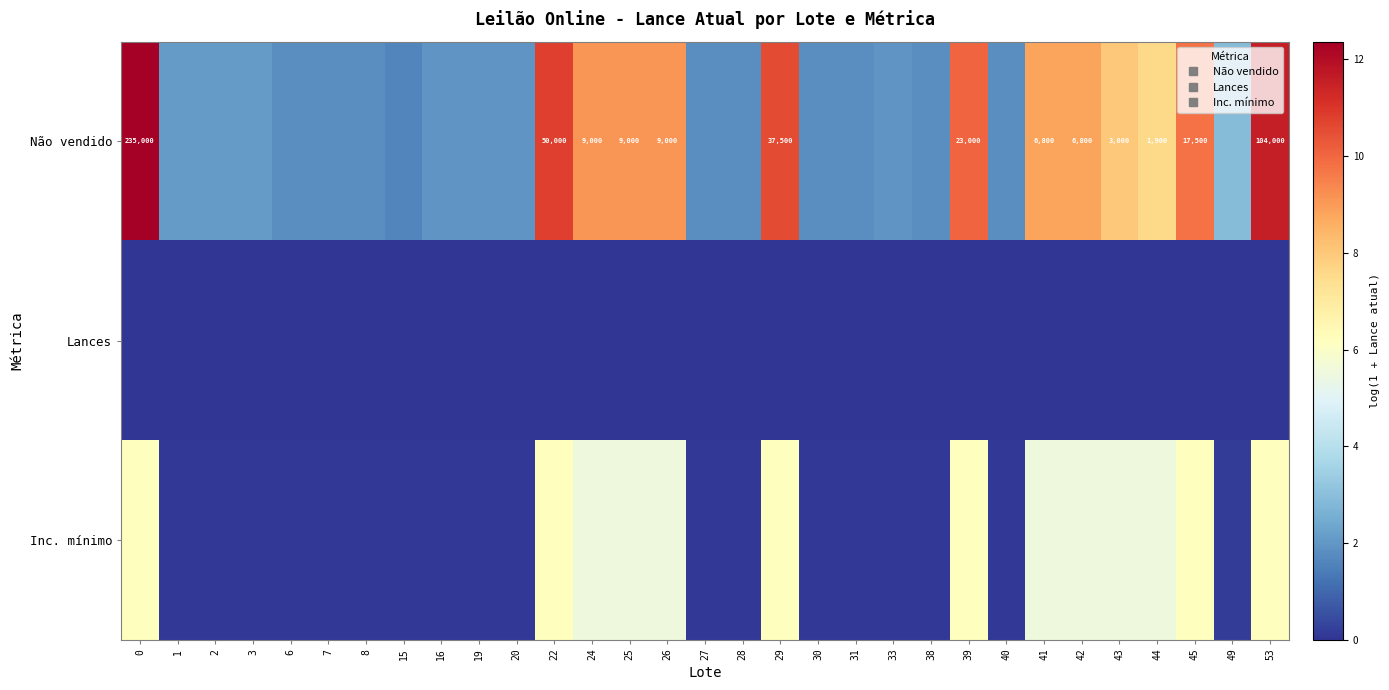

At how many categories does at least one series exceed 11?

2